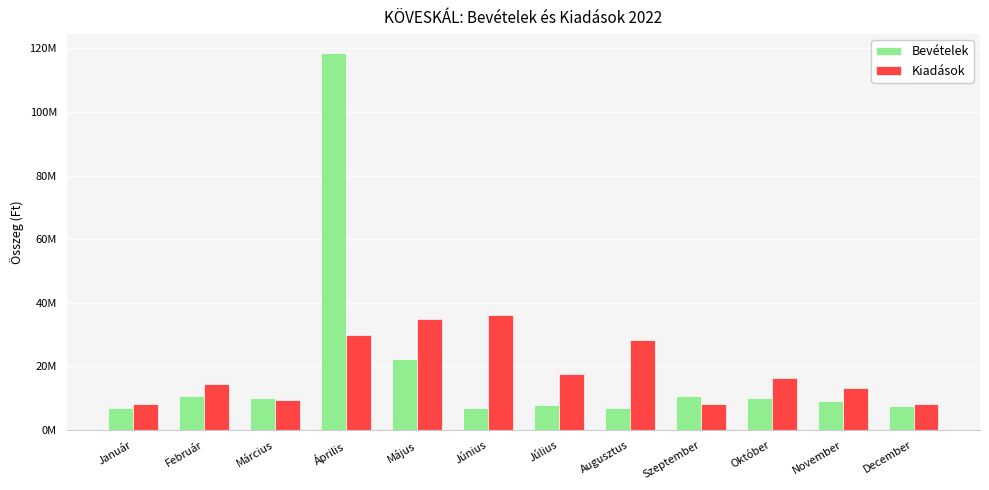

Reading right to left, transcribe all the data shown in this chart.

Bevételek: 7616482	9031632	10018785	10686485	6896165	8006312	6911165	22319796	118571319	10146165	10757057	6796165
Kiadások: 8277399	13258056	16443511	8255420	28248938	17527383	36148985	34859237	29893431	9518014	14510401	8192935